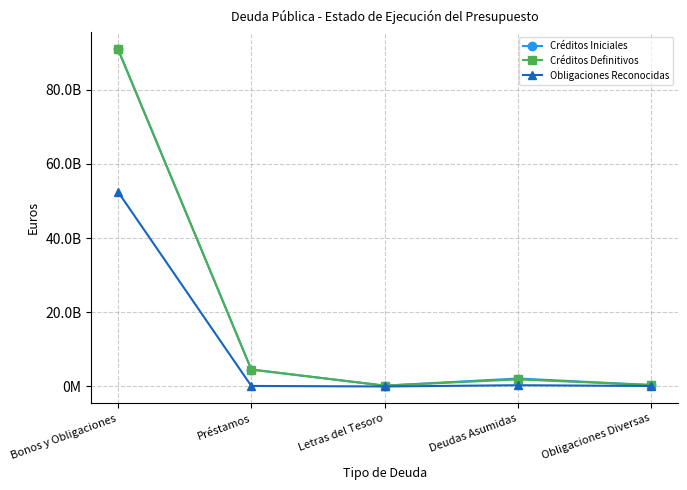

Between Obligaciones Diversas and Letras del Tesoro, which is larger?

Obligaciones Diversas